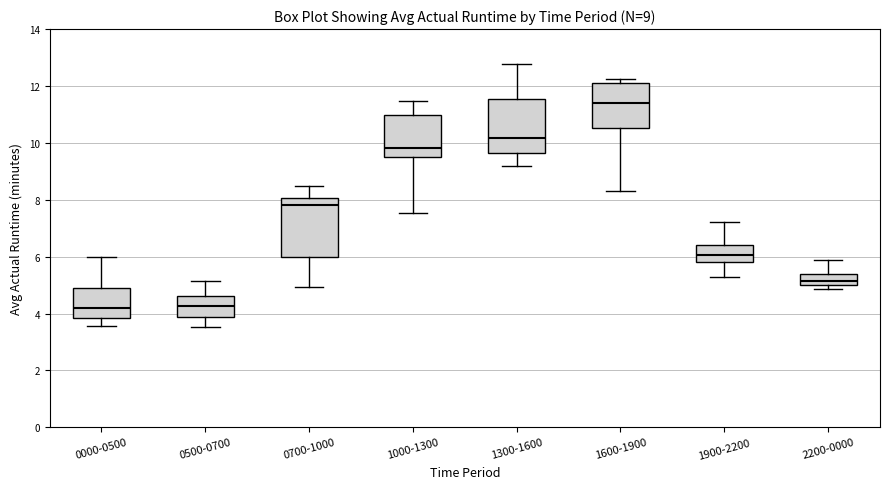

Which box's median line is the highest?

1600-1900